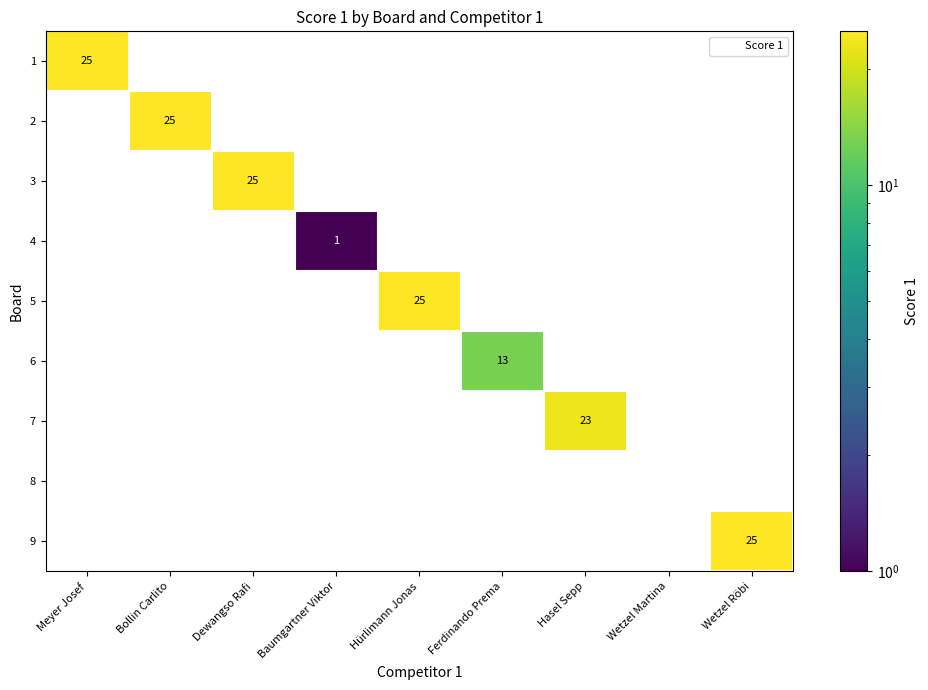

At which label does 3 reach its peak?

Dewangso Rafi